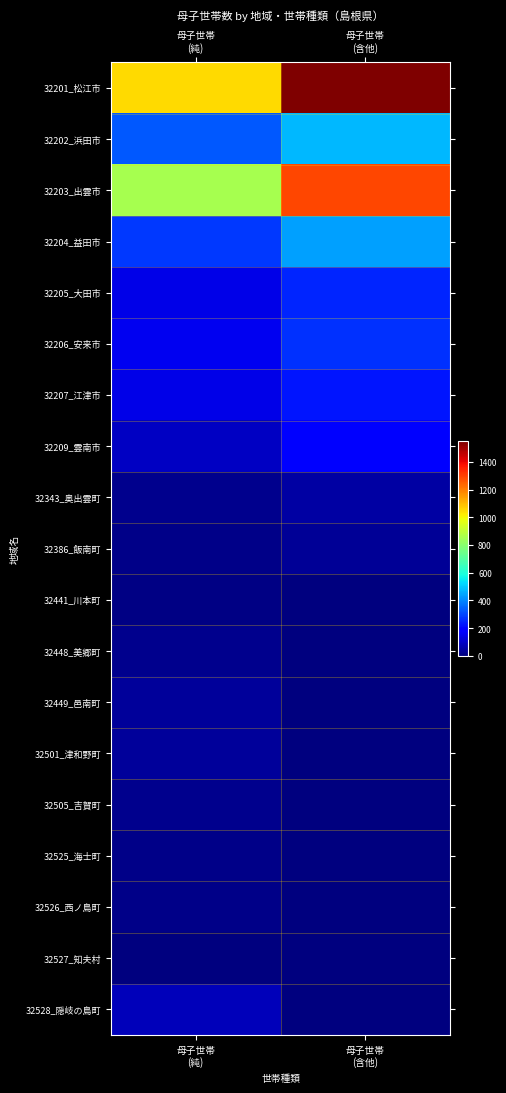

Which series changed the most between 母子世帯 (純) and 母子世帯 (含他)?

32201_松江市